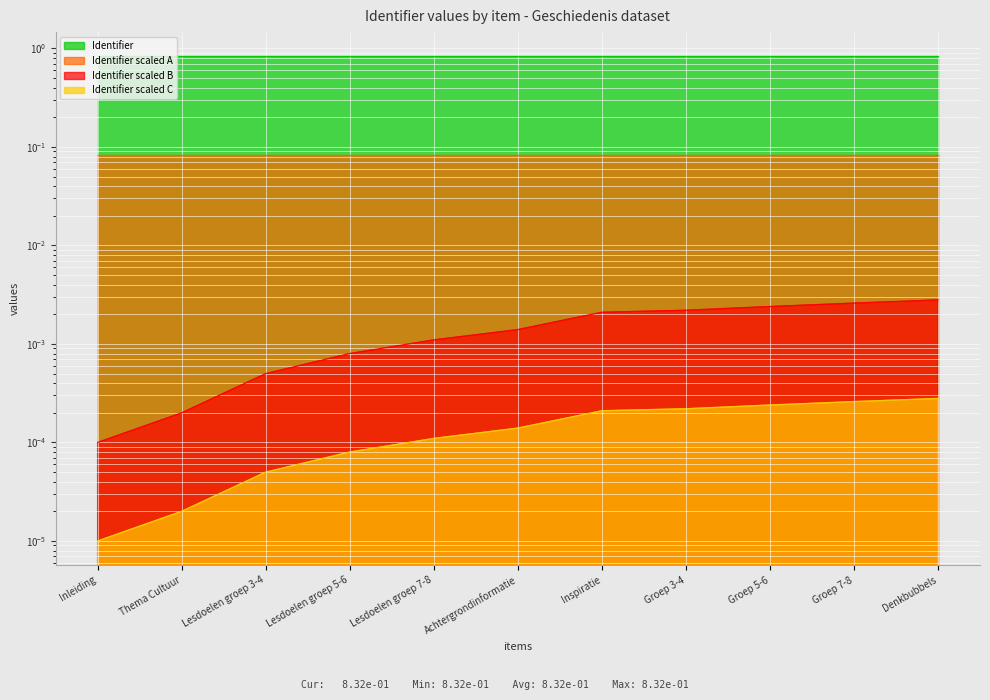

Which series has the largest total across all categories?

Identifier